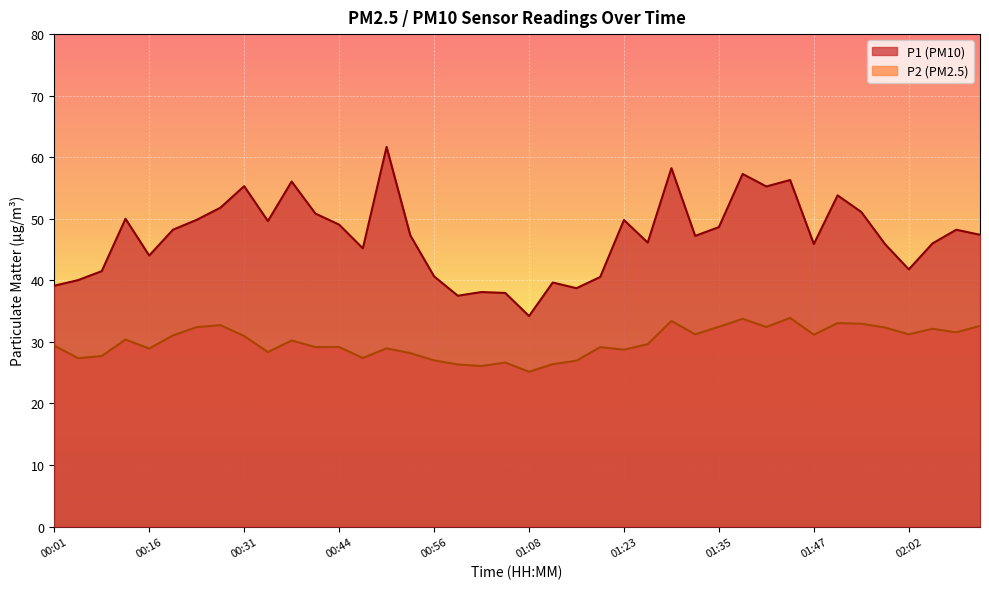

List the series in order of their peak value, lowest first.

P2, P1